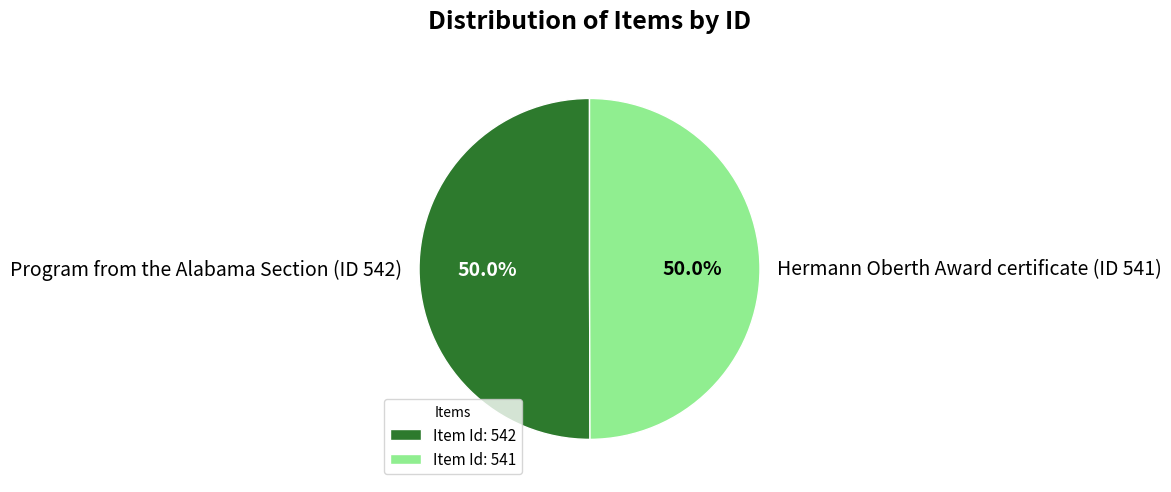

Combined, what portion of the pie is Hermann Oberth Award certificate (ID 541) and Program from the Alabama Section (ID 542)?

100.0%